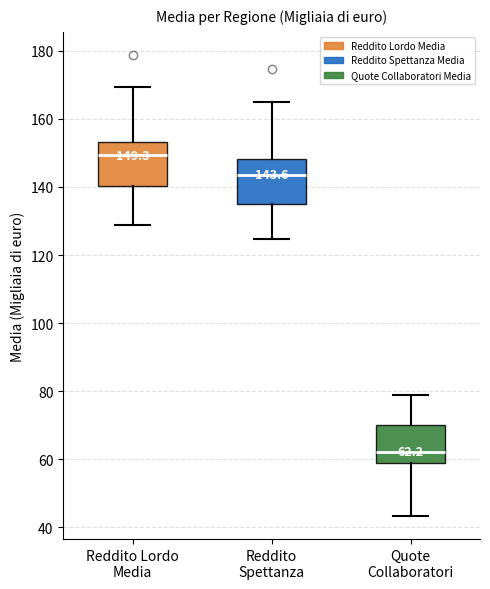

Which box's median line is the highest?

Reddito Lordo Media